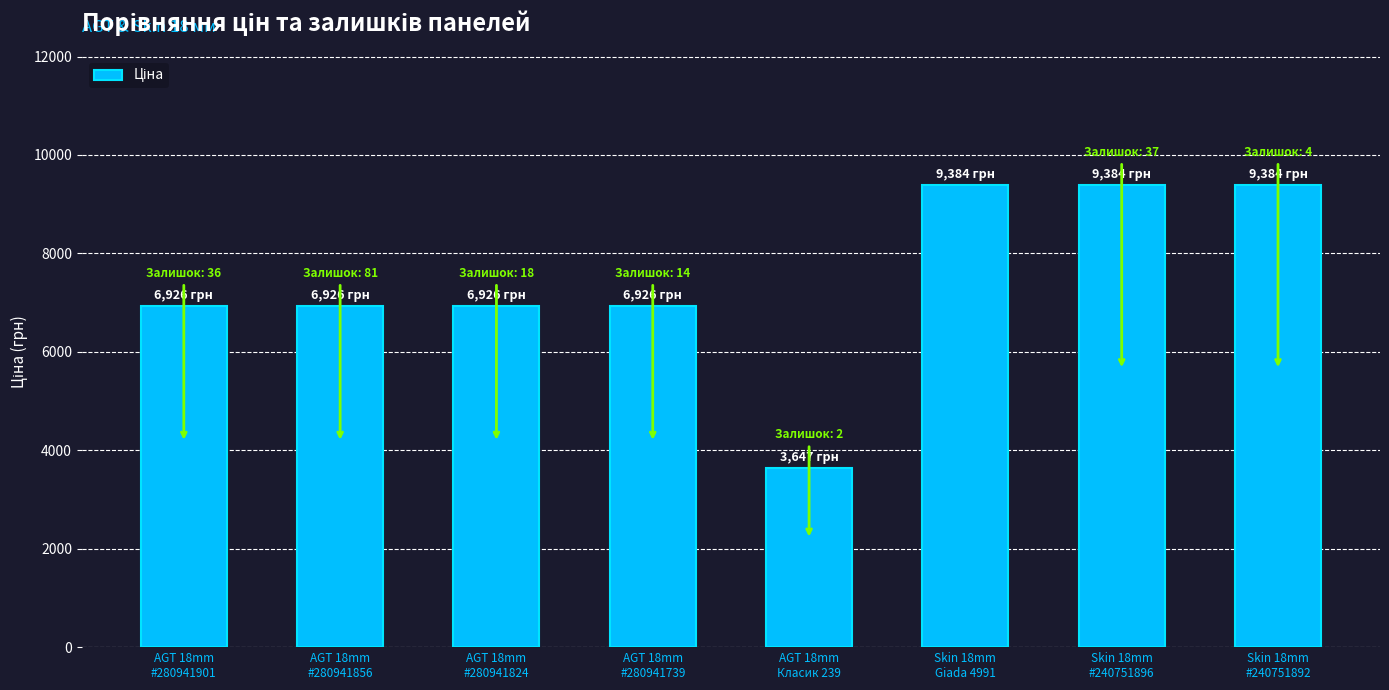

What is the change in value from AGT 18mm
#280941856 to AGT 18mm
Класик 239?

-3279.1